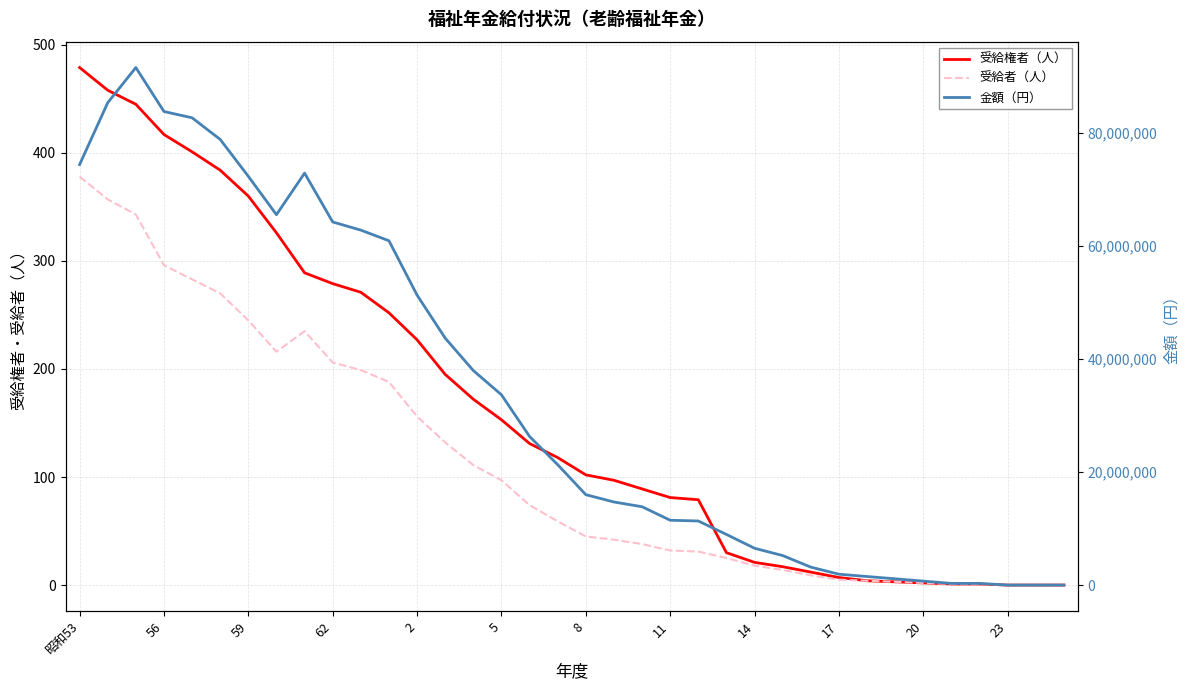

Reading left to right, transcribe all the data shown in this chart.

受給権者（人）: 479	458	445	417	401	384	360	326	289	279	271	252	227	195	172	153	131	118	102	97	89	81	79	30	21	17	12	7	4	3	2	1	1	0	0	0
受給者（人）: 378	357	343	296	283	270	245	216	235	206	199	188	156	132	111	97	74	59	45	42	38	32	31	25	18	14	9	5	4	3	2	1	1	0	0	0
金額（円）: 74404300	85356700	91585700	83803600	82693200	78864000	72337600	65545900	72902000	64256500	62813802	60933002	51313300	43701000	37963800	33675100	26297300	21304800	15997400	14703500	13864600	11474300	11339200	8961900	6514100	5223800	3177300	1922100	1512400	1106600	700800	295000	295000	0	0	0